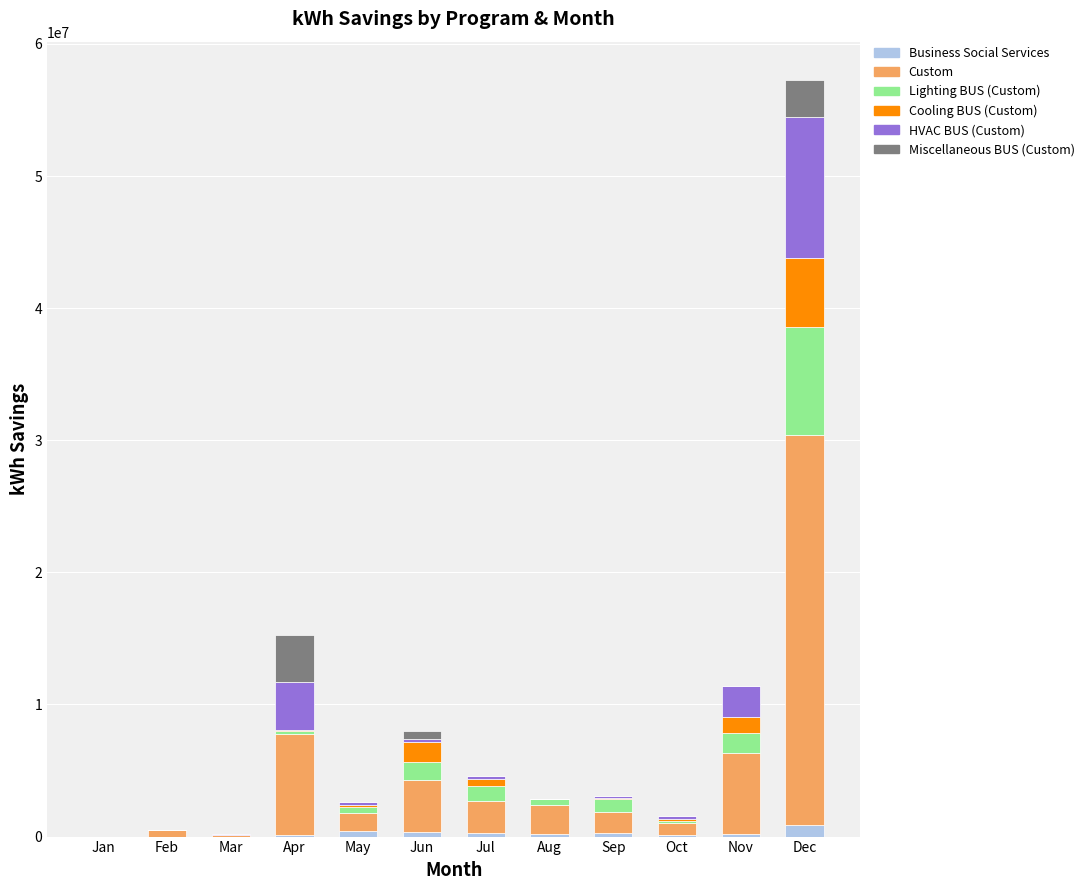

At which category is the sum across all series the highest?

Dec